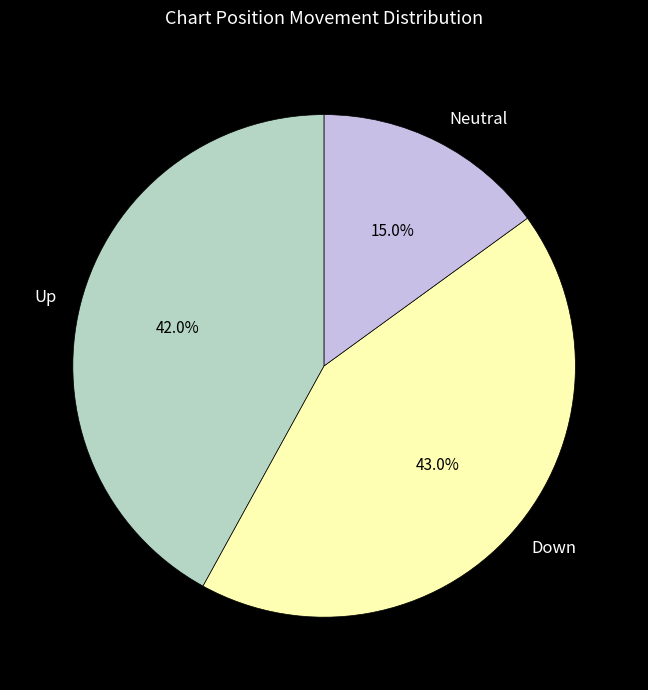

Rank the categories by value from lowest to highest.

Neutral, Up, Down